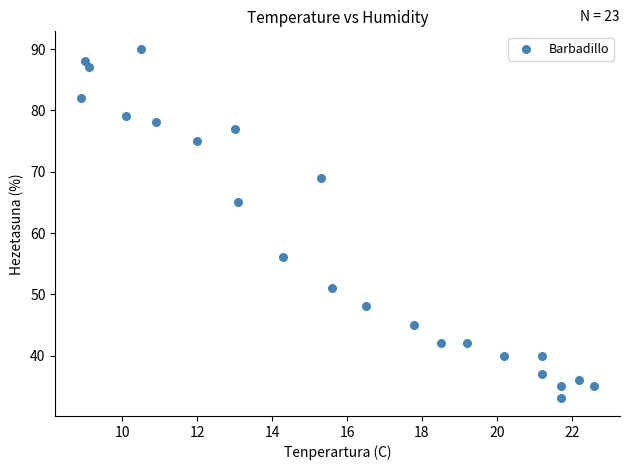

What Y value in the scatter plot is closest to 61?

65